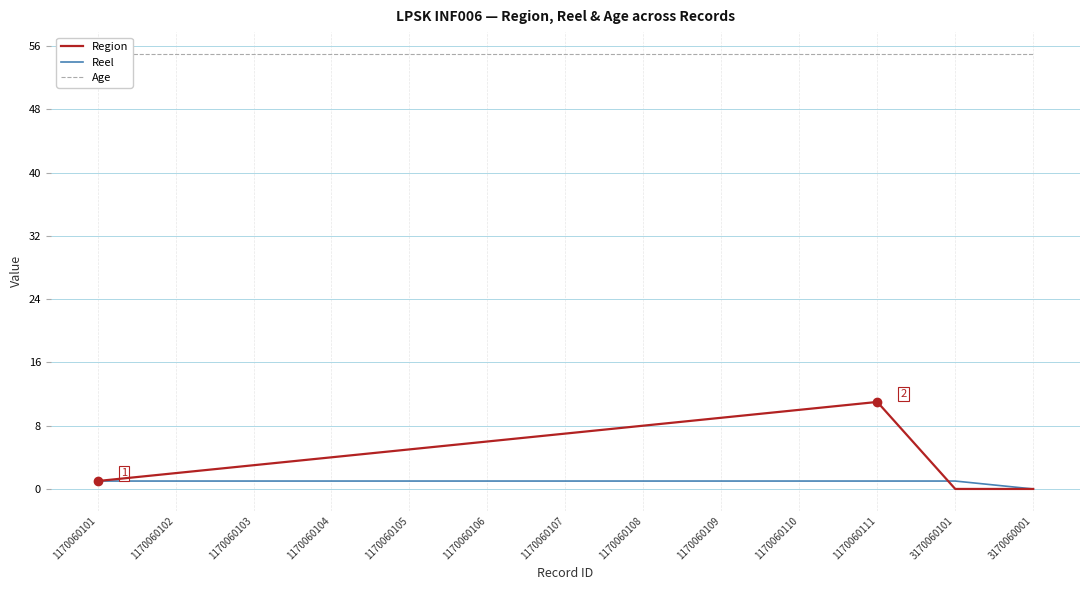

What are all the series names shown in the legend?

Region, Reel, Age